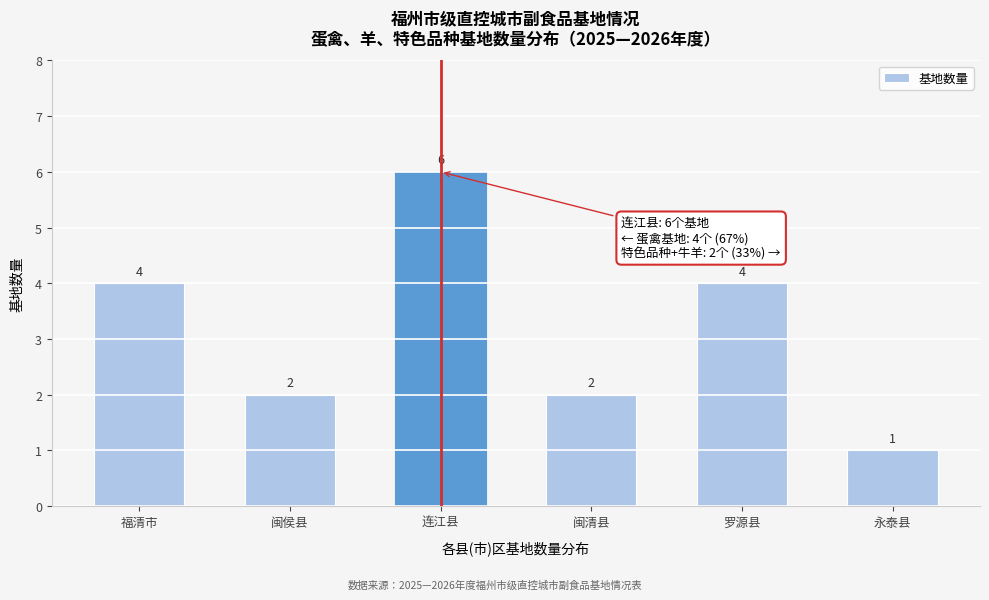

Reading left to right, list all the values displayed in this chart.

4	2	6	2	4	1